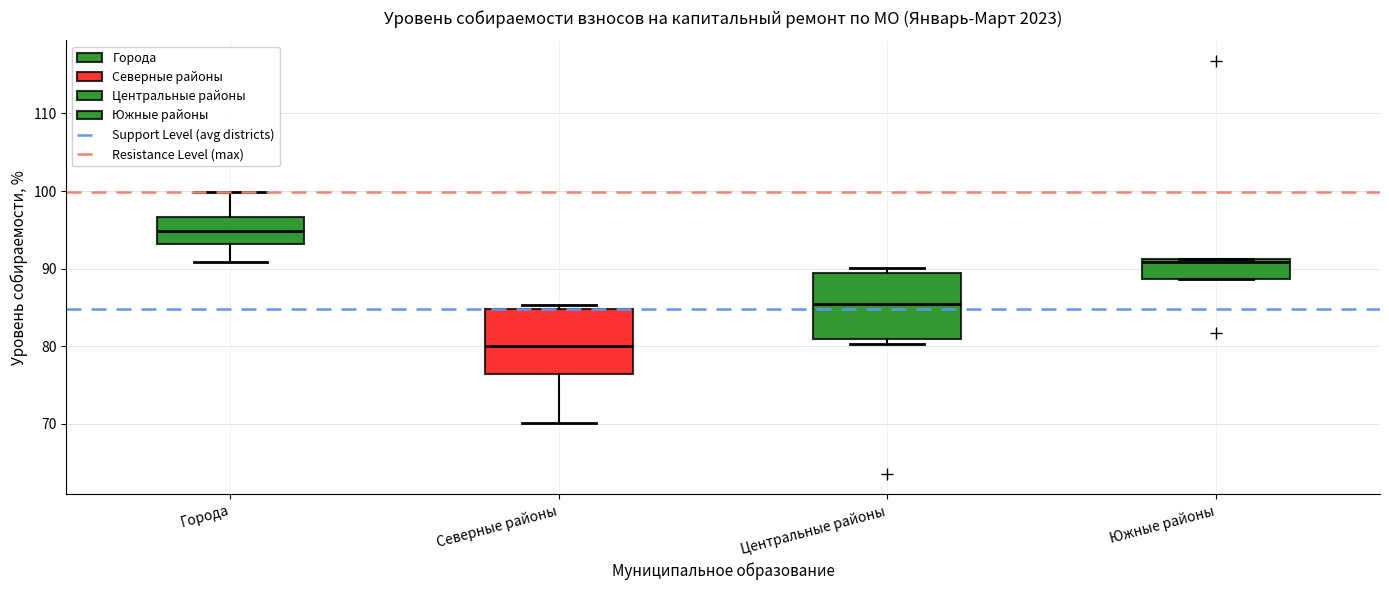

Reading left to right, transcribe this box plot: for each box, give where its median line is, the range the box spans, and where its two whiskers end, as read against the y-axis. The values are not printed on the chart, so give them approximately, as read against the axis.

Города: median 95, box 93 to 97, whiskers 91 to 100
Северные районы: median 80, box 76 to 85, whiskers 70 to 85 (just above the box's upper edge)
Центральные районы: median 85, box 81 to 89, whiskers 80 to 90
Южные районы: median 91 (just below the box's upper edge), box 89 to 91, whiskers 89 to 91